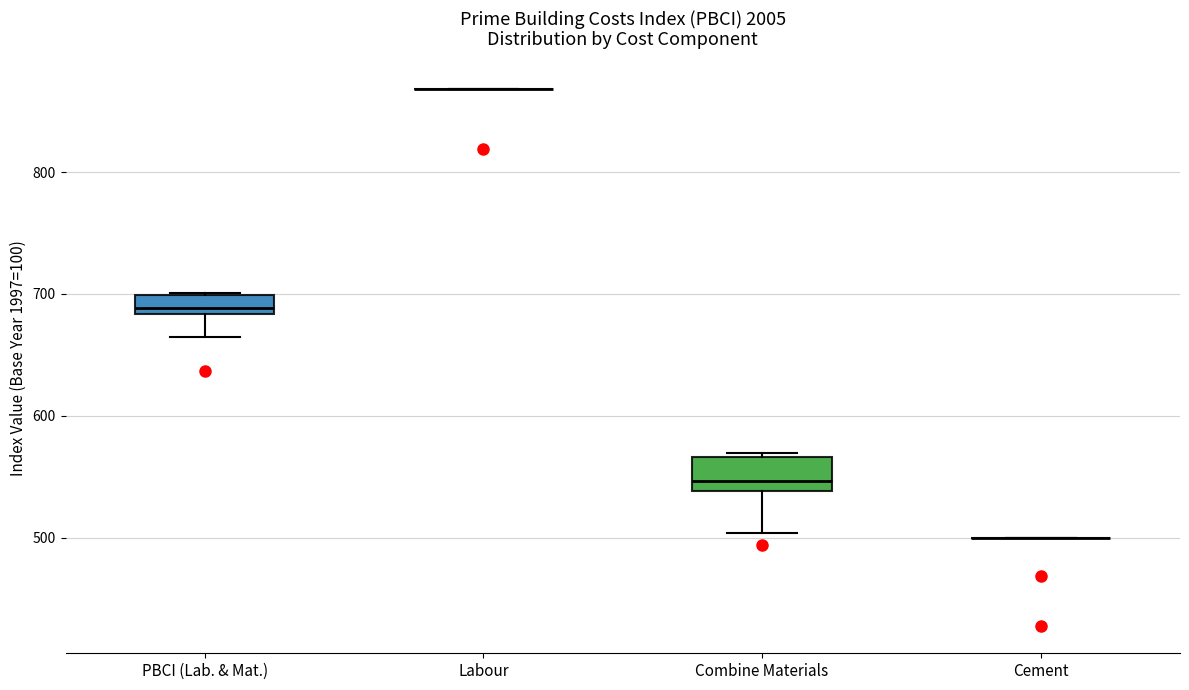

Reading left to right, transcribe this box plot: for each box, give where its median line is, the range the box spans, and where its two whiskers end, as read against the y-axis. The values are not printed on the chart, so give them approximately, as read against the axis.

PBCI (Lab. & Mat.): median 690, box 680 to 700, whiskers 660 to 700
Labour: box collapsed to a line at 870, whiskers 870 to 870
Combine Materials: median 550, box 540 to 570, whiskers 500 to 570
Cement: box collapsed to a line at 500, whiskers 500 to 500